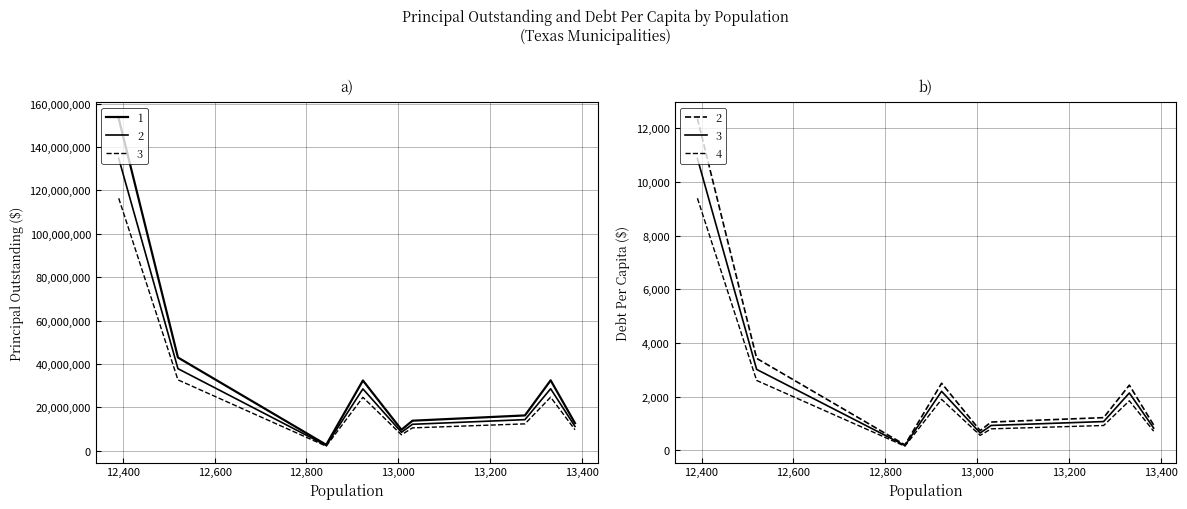

True or false: PrincipalOutstanding and DebtPerCapita intersect in this chart.

False